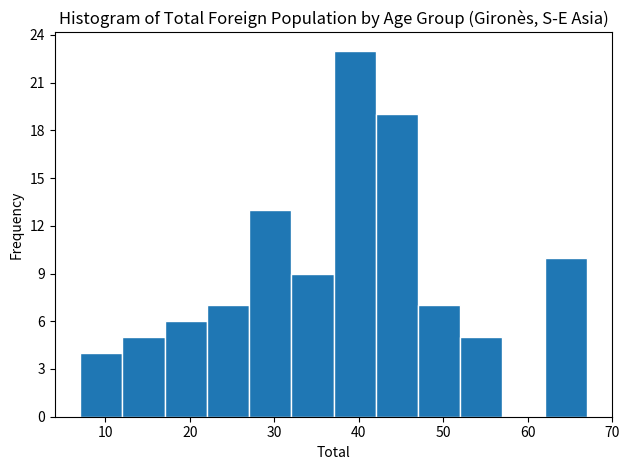

Which range on the x-axis has the tallest bar?

37 to 42